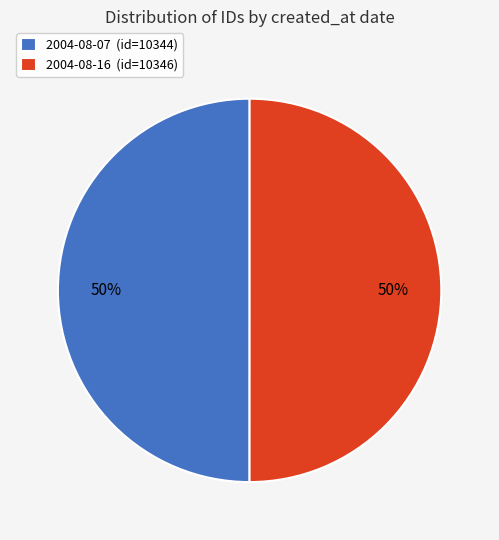

What percentage is the 2004-08-16 (id=10346) slice, to the nearest percent?

50%